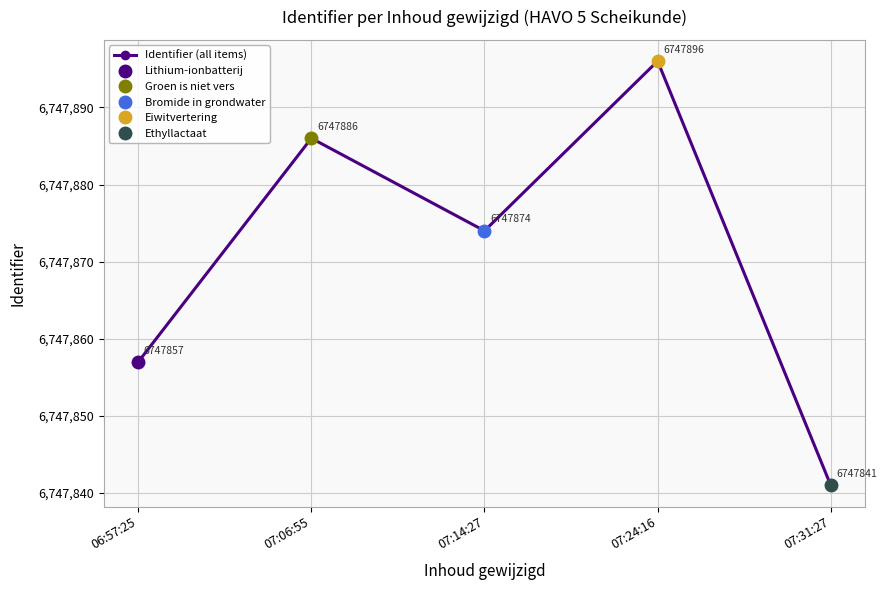

Where is the data nearest to the value 6747868?

07:14:27